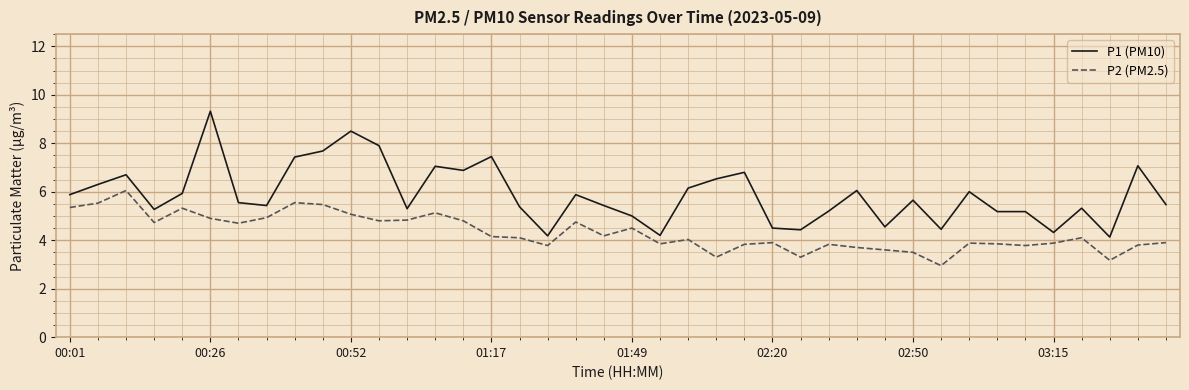

What is the difference between the maximum and minimum values in the P1 (PM10) series?

5.2